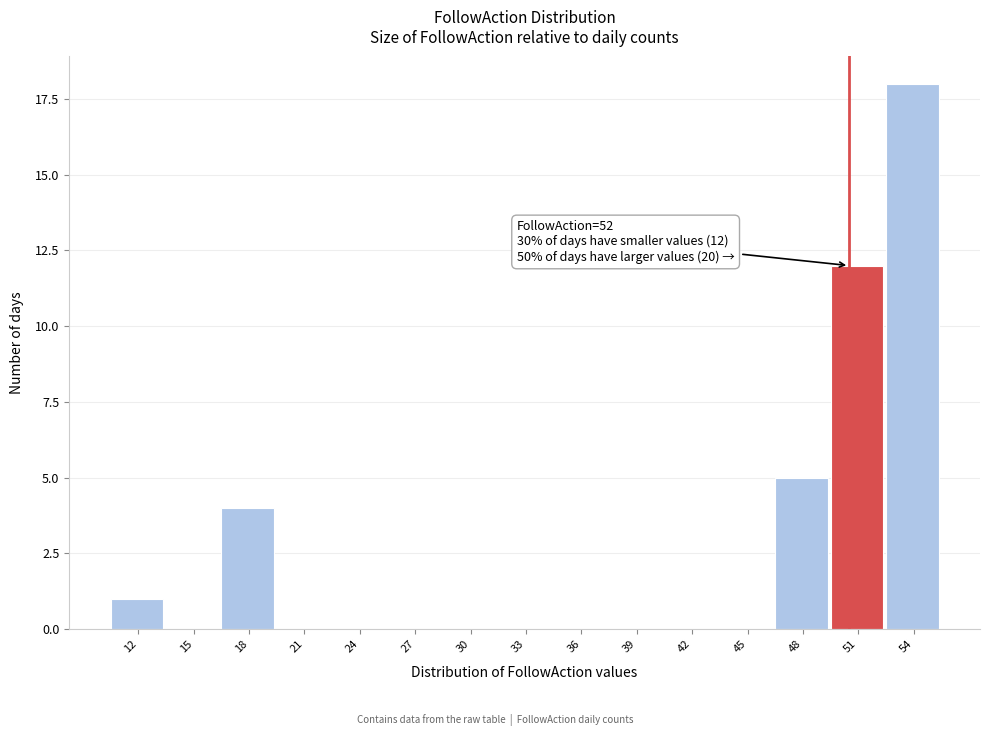

Reading left to right, extract all data points from this chart.

12=1	15=0	18=4	21=0	24=0	27=0	30=0	33=0	36=0	39=0	42=0	45=0	48=5	51=12	54=18